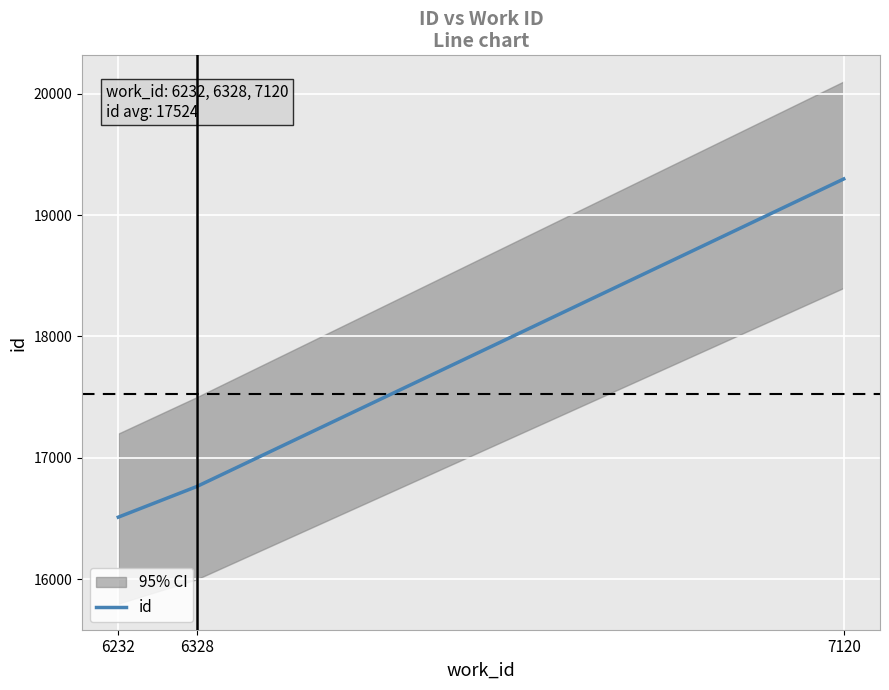

At which category does the chart reach its peak across all series?

7120